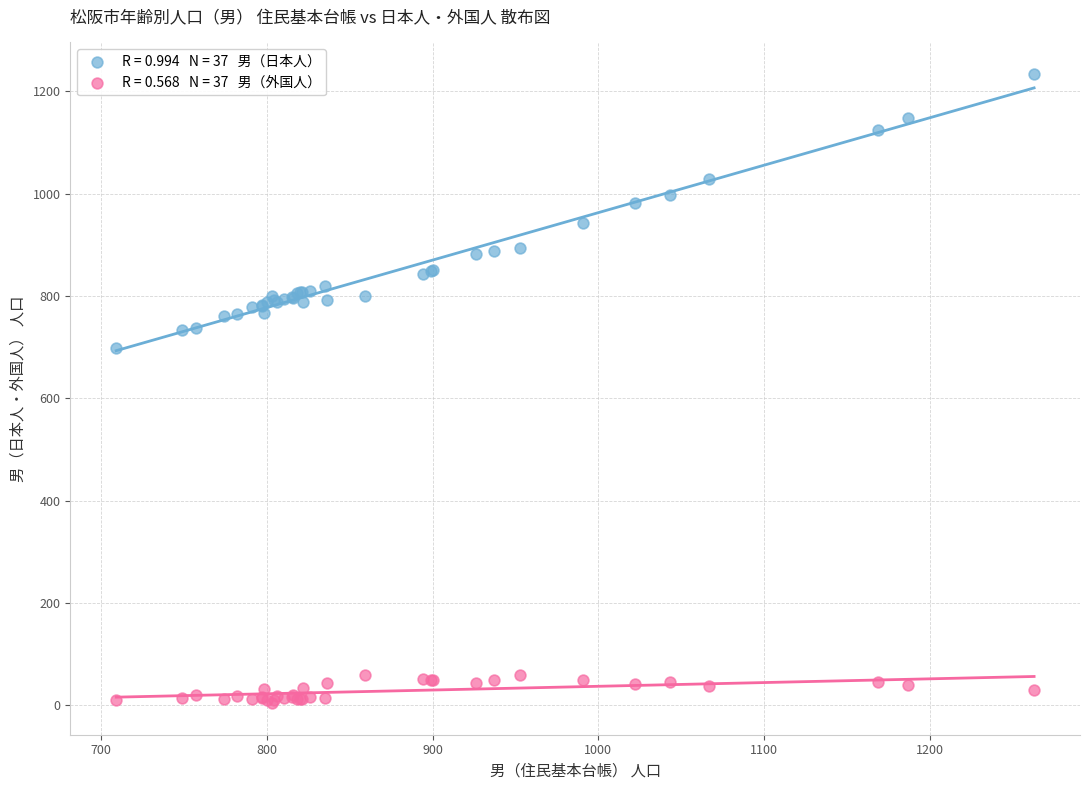

Across all series, what Y value is closest to 619?

698